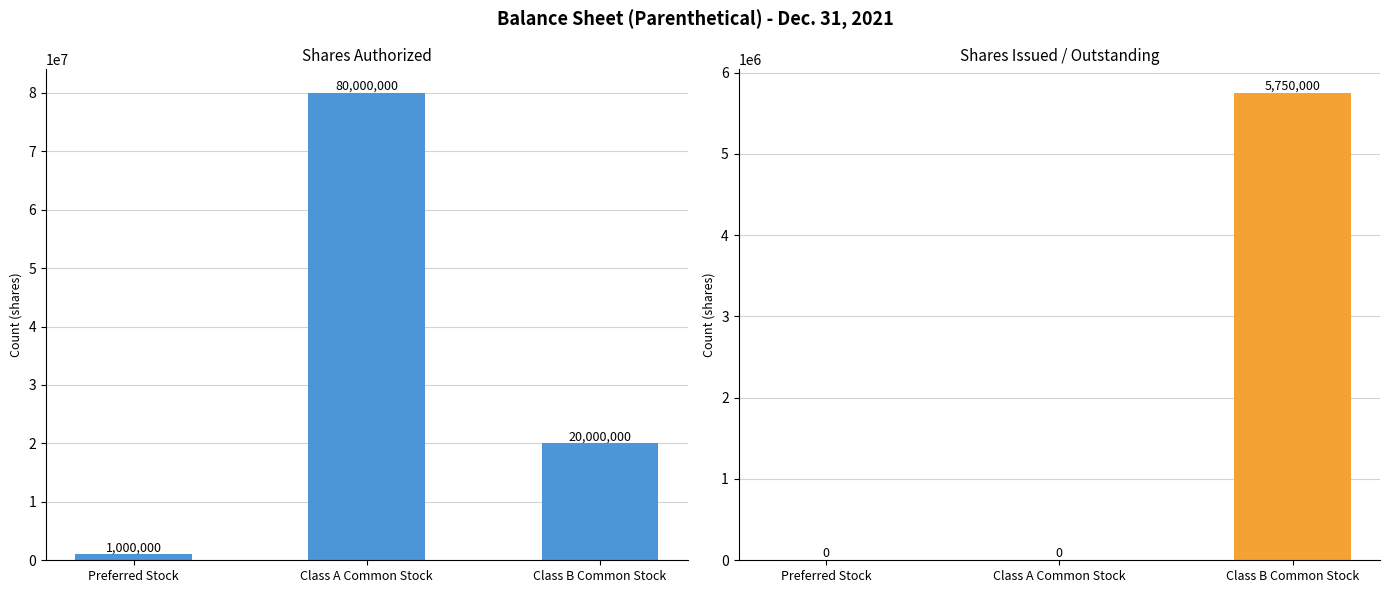

True or false: Shares Authorized has a value of 80000000 at Class A Common Stock.

True